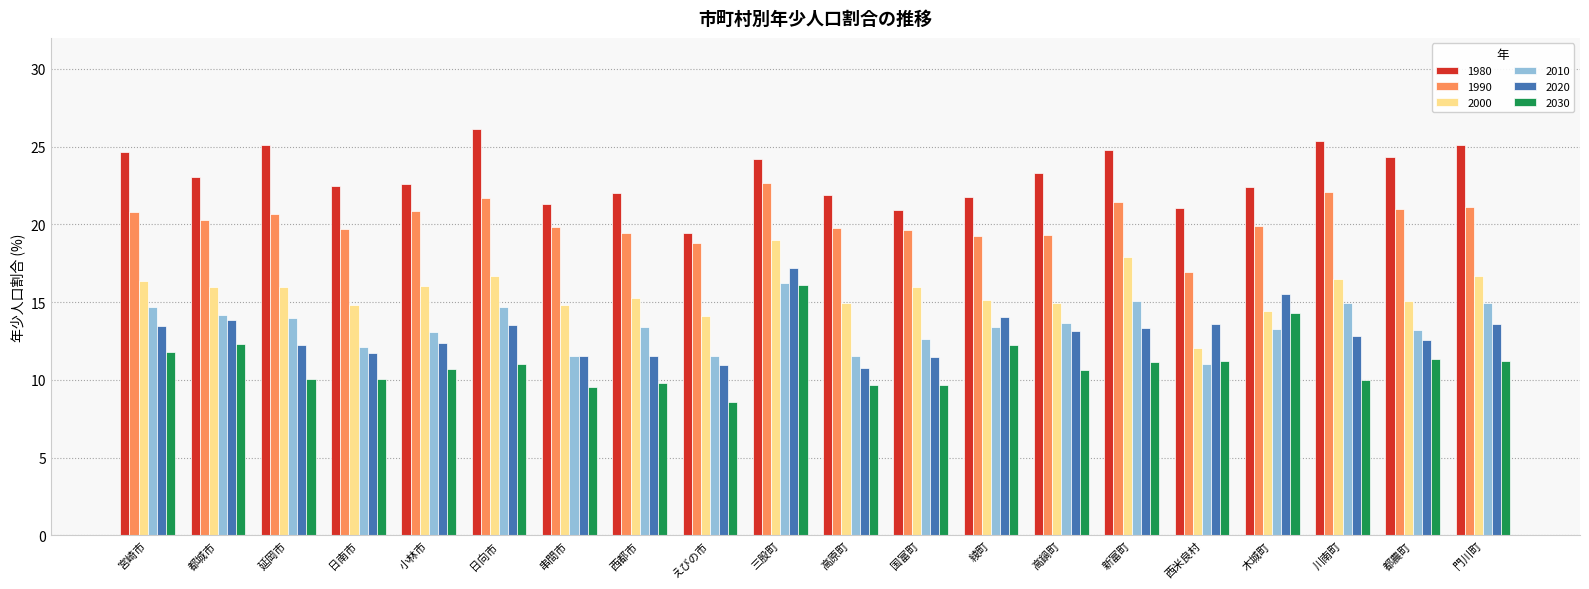

What is the label of the 14th bar from the right?

串間市